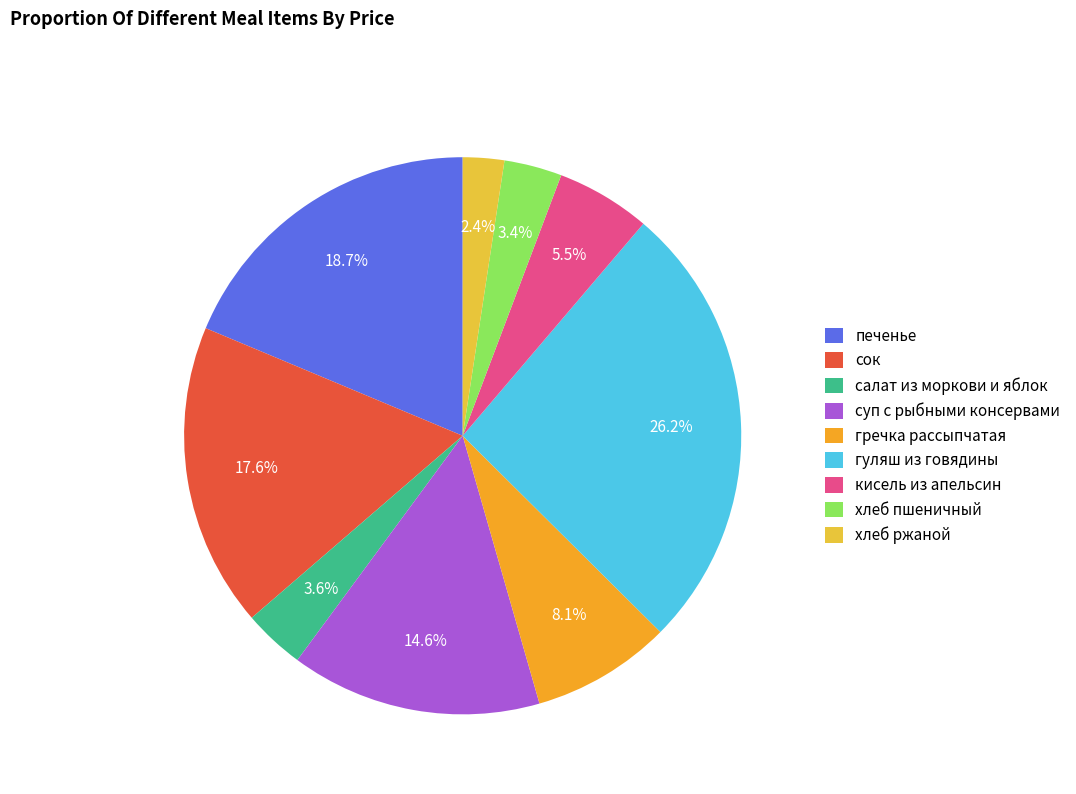

Approximately how many times larger is the value at гуляш из говядины compared to кисель из апельсин?

4.8